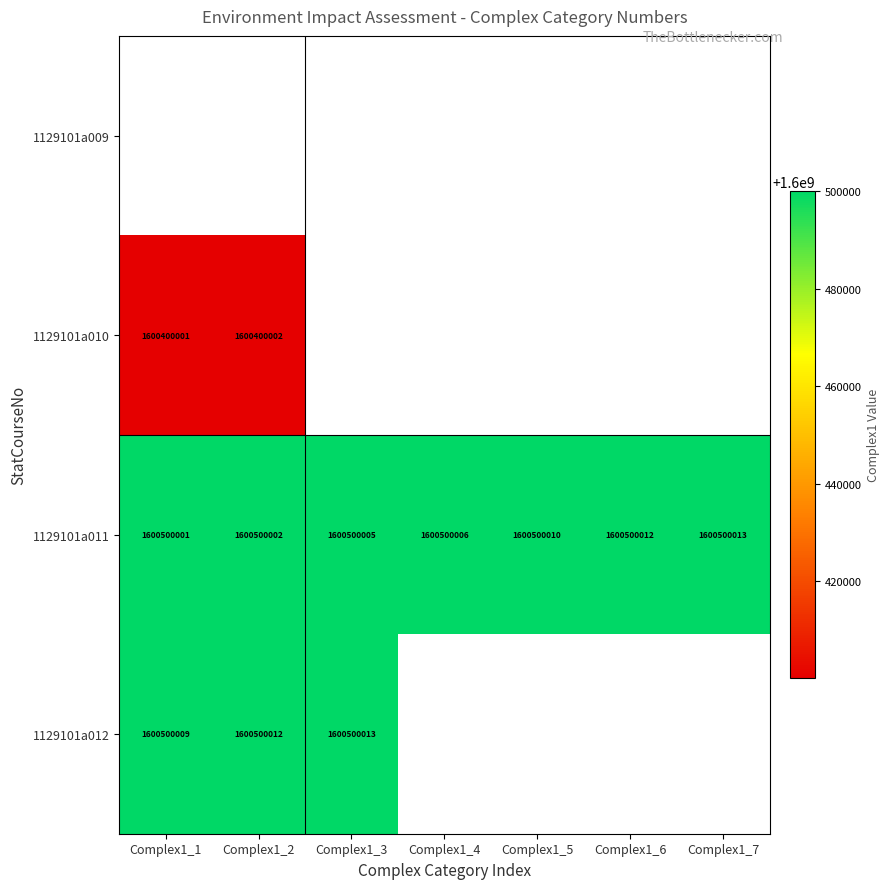

Which has a higher value, Complex1_7 or Complex1_1?

Complex1_1